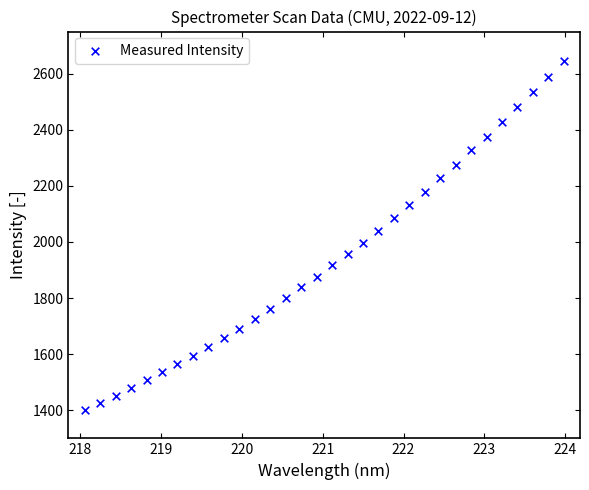

What is the range of Y values (max minus min)?

1244.1